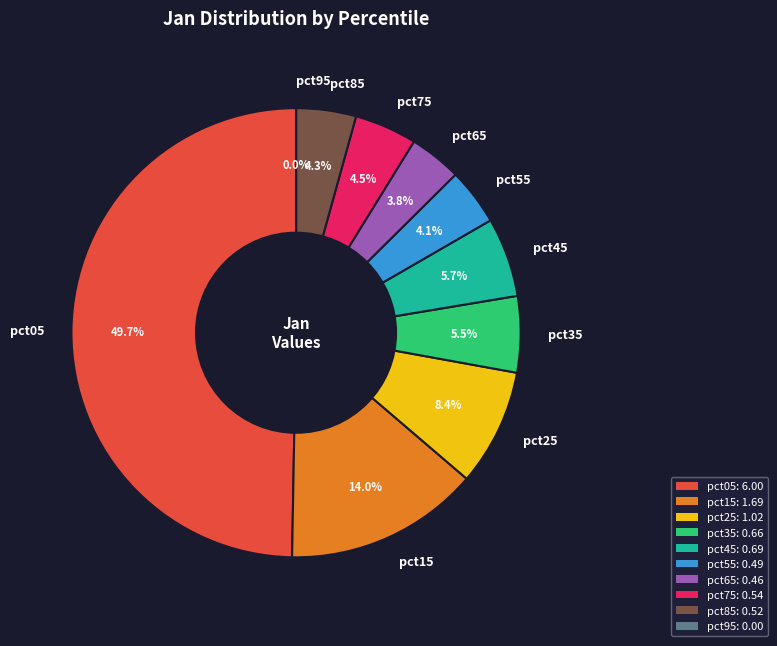

Do pct05 and pct25 together represent more than half of the pie?

Yes